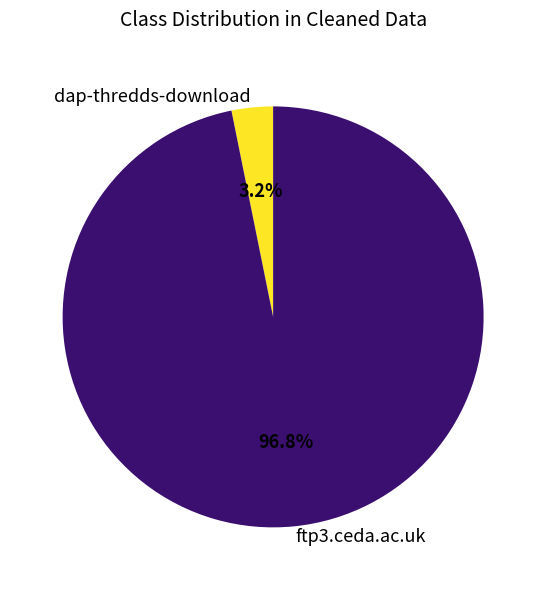

Count the number of slices in the pie.

2